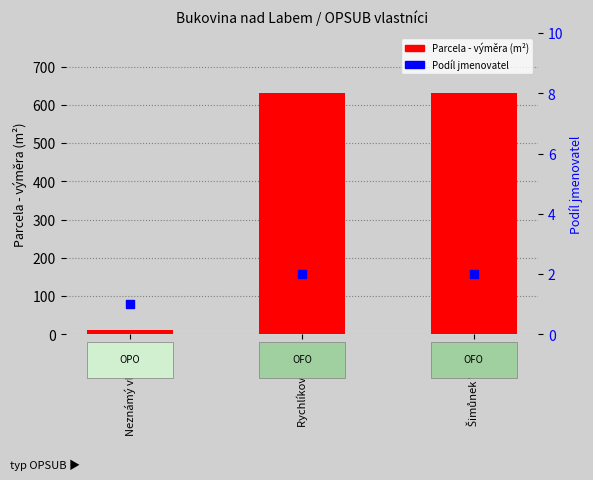

What are all the series names shown in the legend?

Parcela - výměra (m²), Podíl jmenovatel